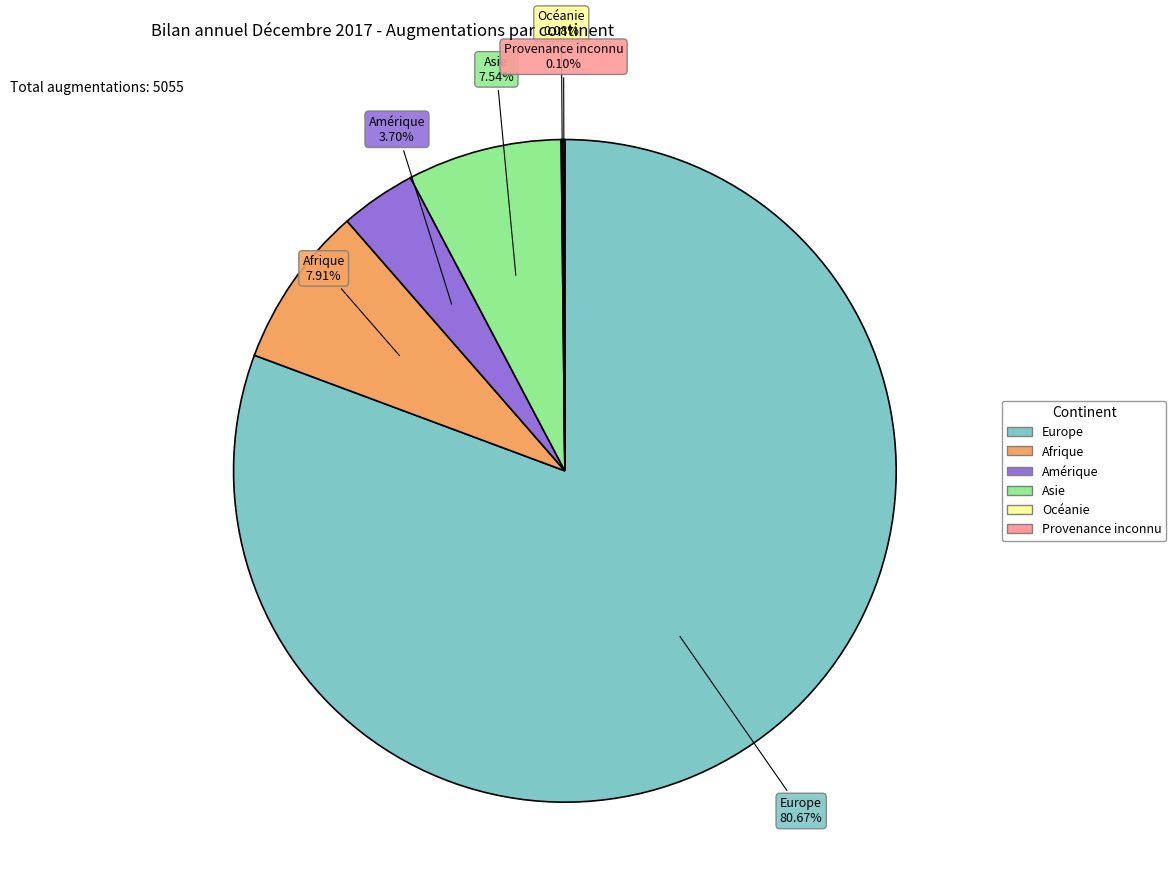

To the nearest percent, what percentage of the pie is Afrique?

8%